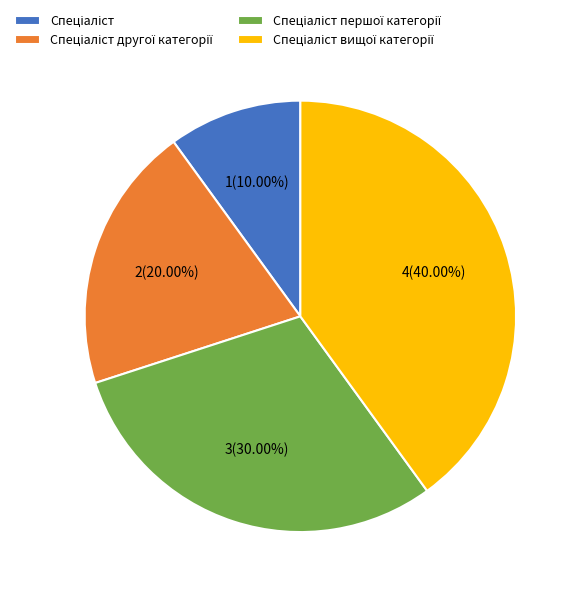

Does any single category account for the majority?

No